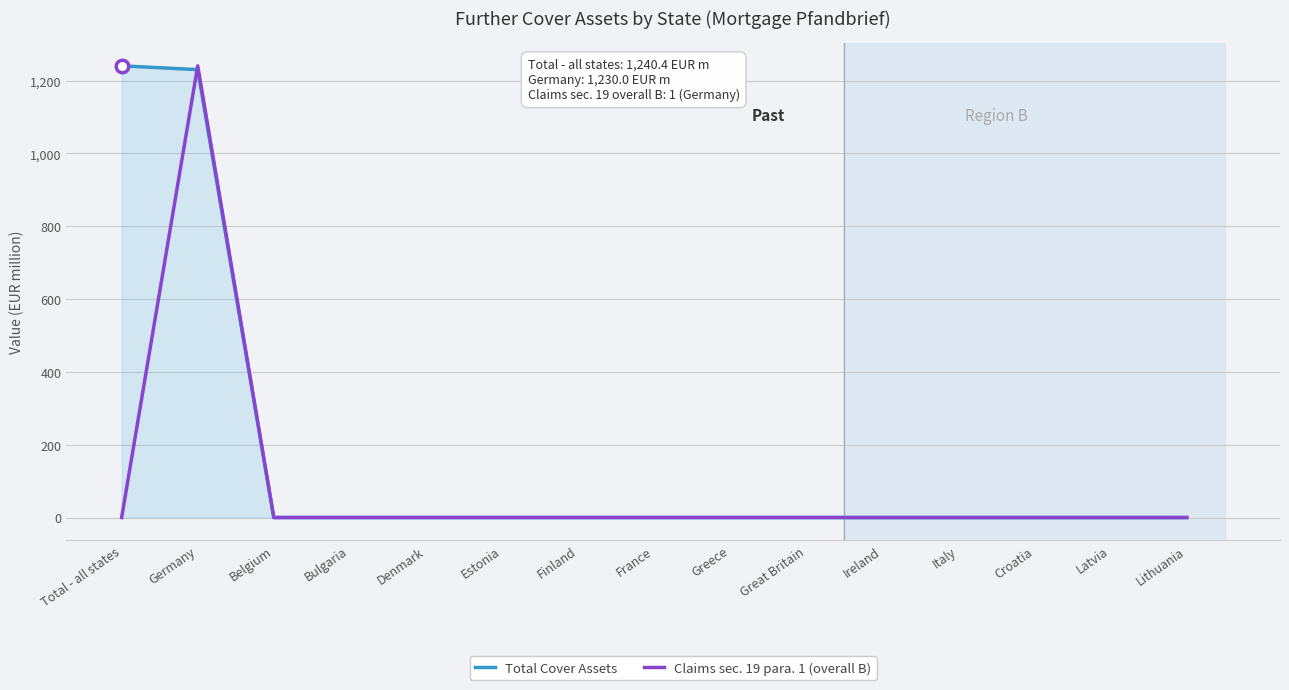

How many lines are shown in the chart?

2